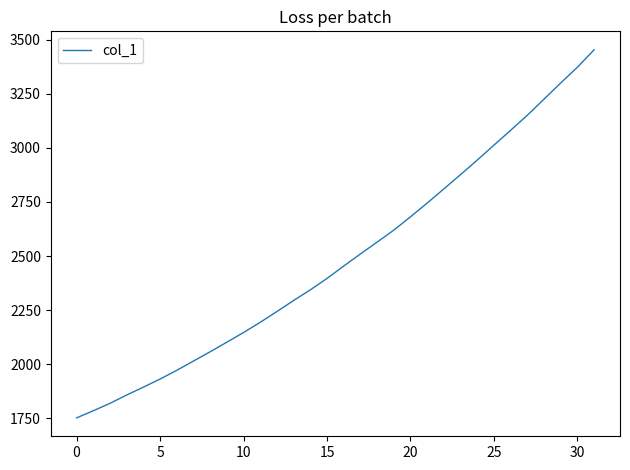

What is the difference between the maximum and minimum values?

1702.0